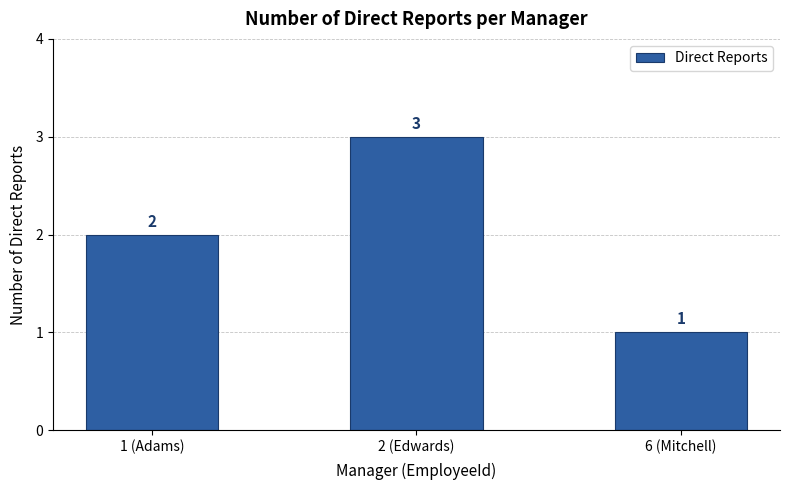

The value at 1 (Adams) is 3. True or false?

False